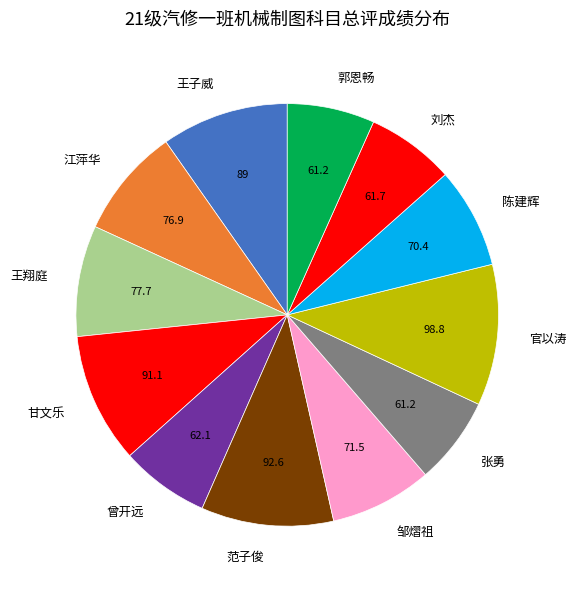

Which category has the biggest portion of the pie?

官以涛